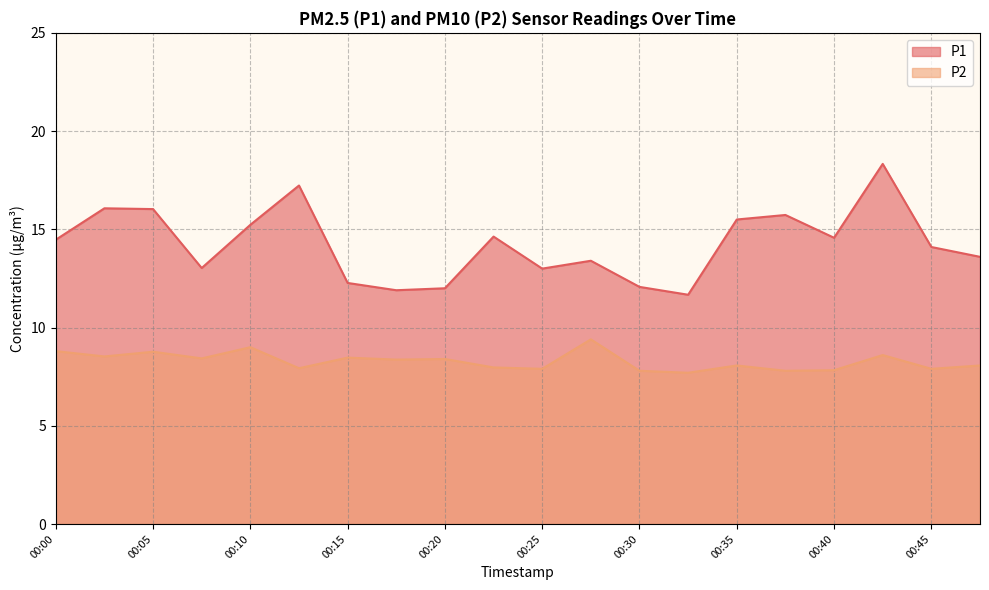

At how many categories does at least one series exceed 9?

20